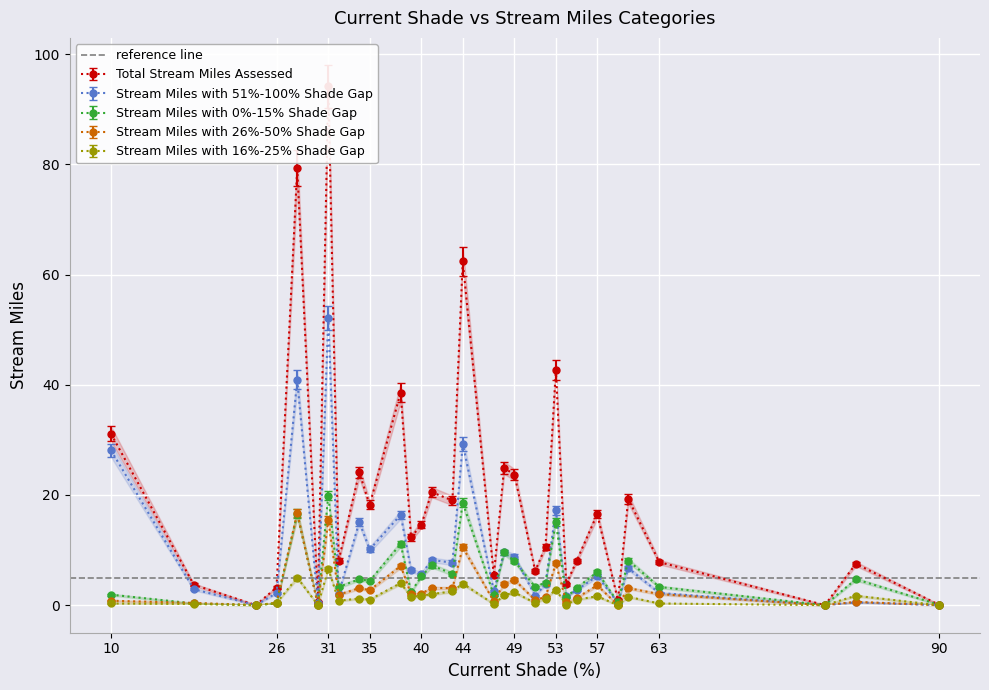

At which label is Stream Miles with 51%-100% Shade Gap closest to 26?

10